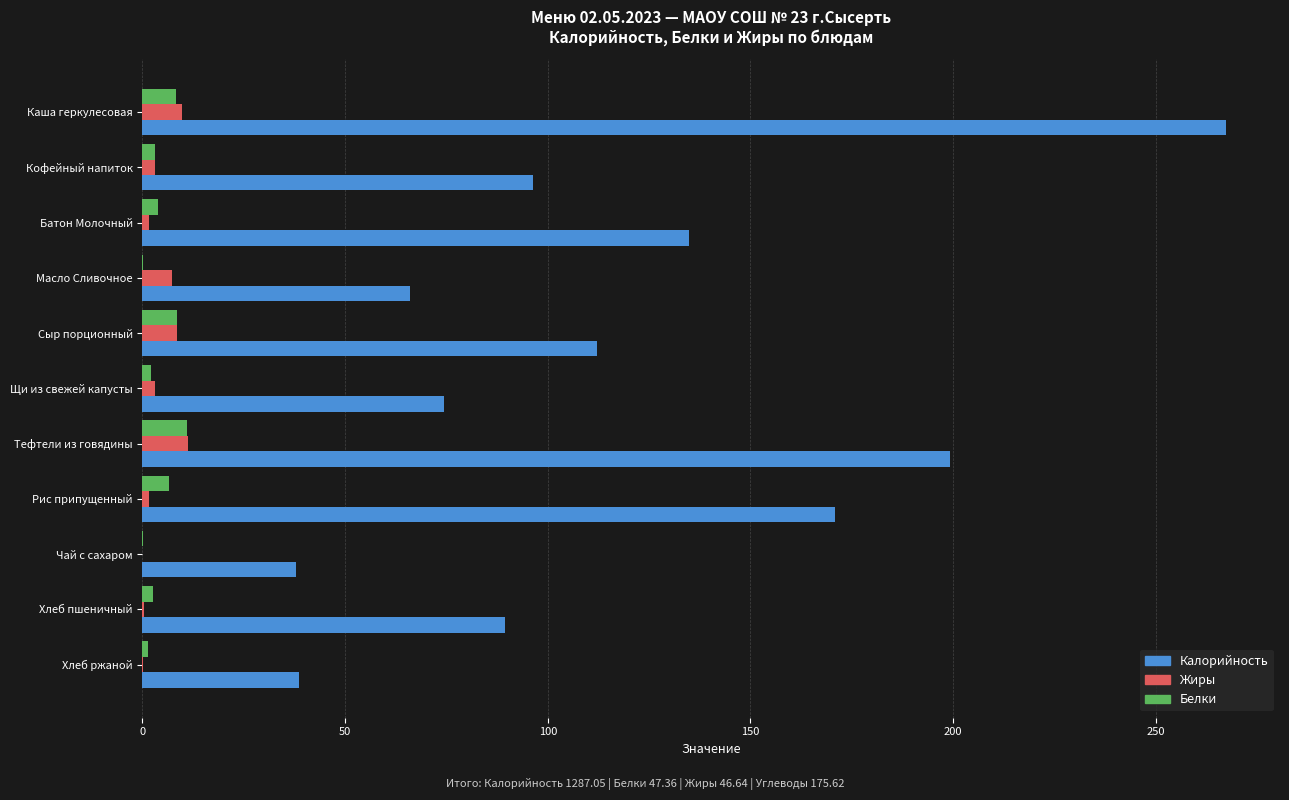

What is the highest value of the Белки series?

11.0